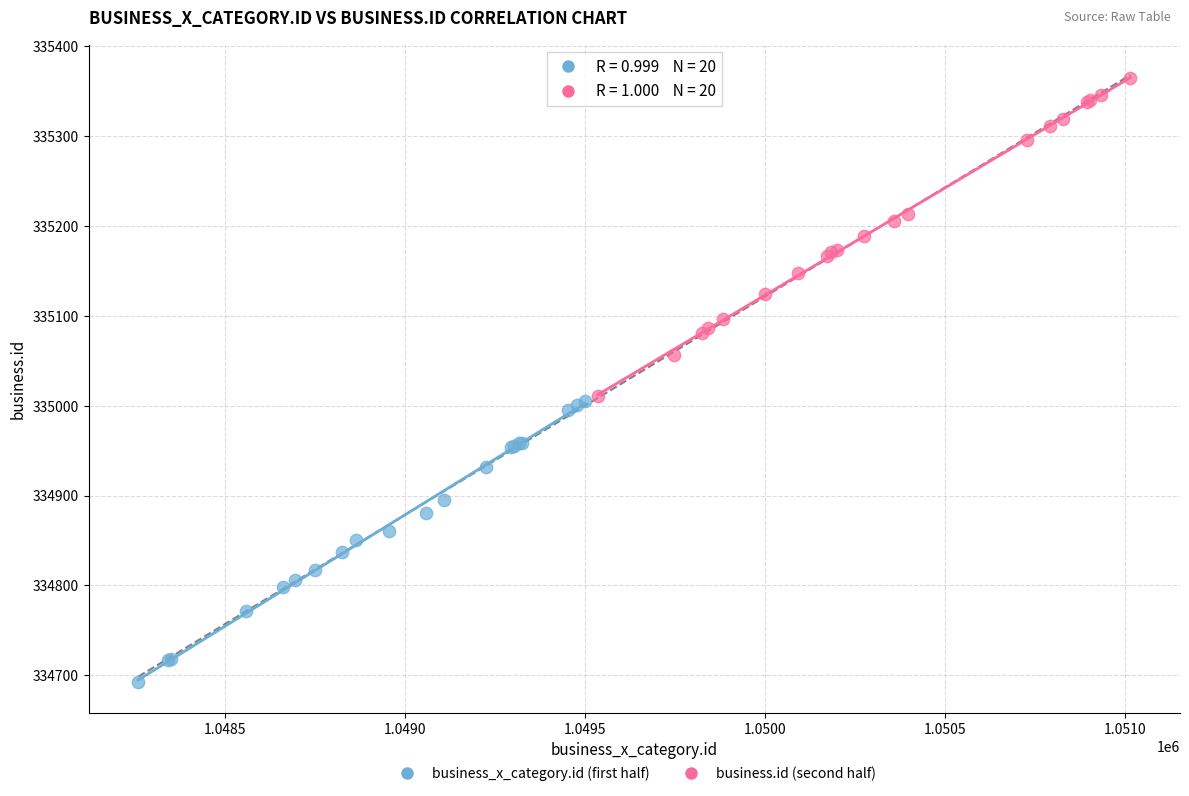

Which series reaches the minimum Y coordinate?

business_x_category.id (first half)